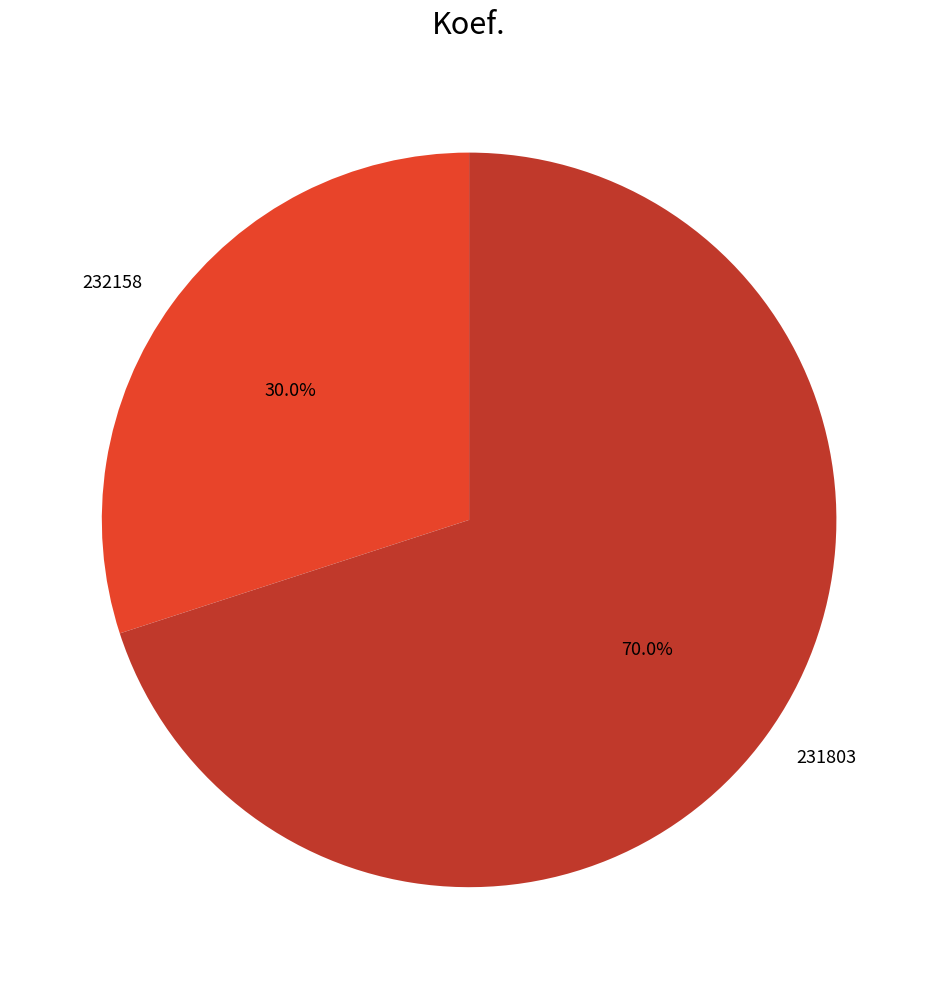

To the nearest percent, what is the difference between the 231803 and 232158 slice percentages?

40%